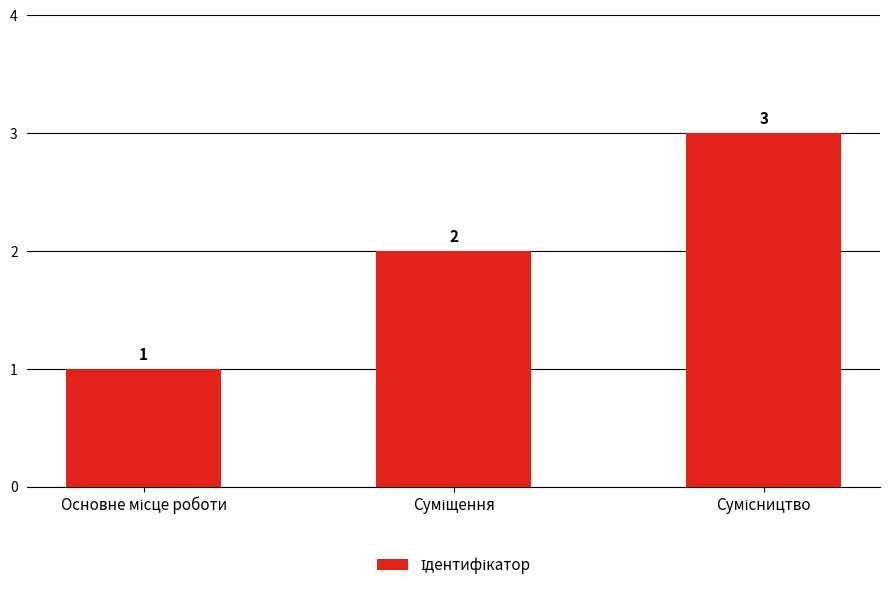

What is the maximum value shown in the chart?

3